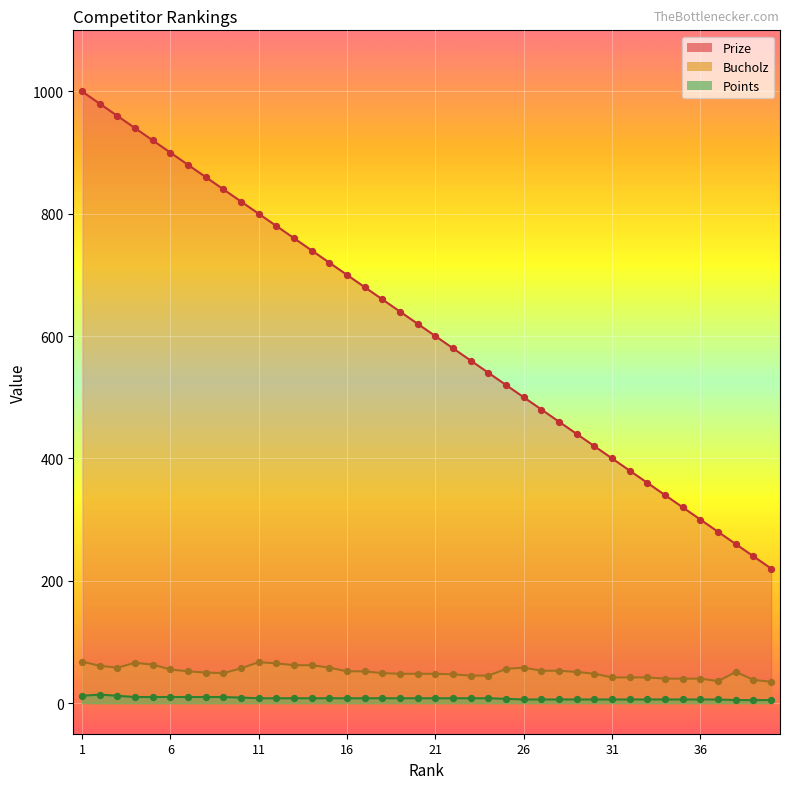

Which series reaches the maximum Y coordinate?

Prize